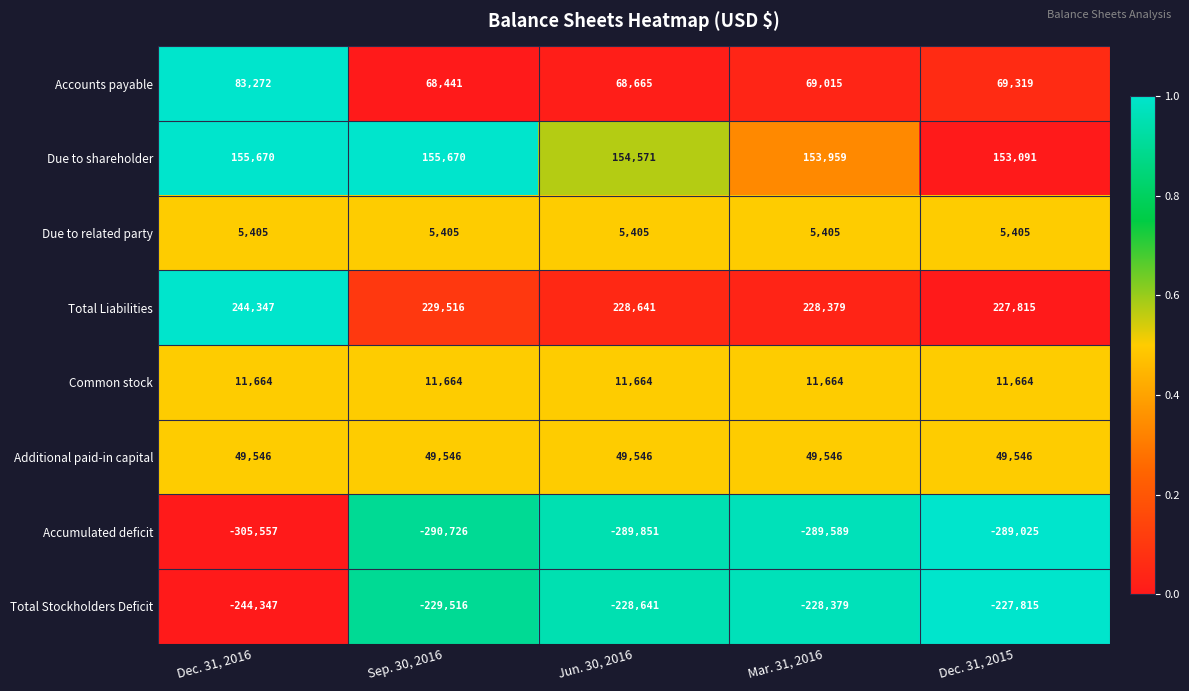

List the series in order of their peak value, highest first.

Total Liabilities, Due to shareholder, Accounts payable, Additional paid-in capital, Common stock, Due to related party, Total Stockholders Deficit, Accumulated deficit